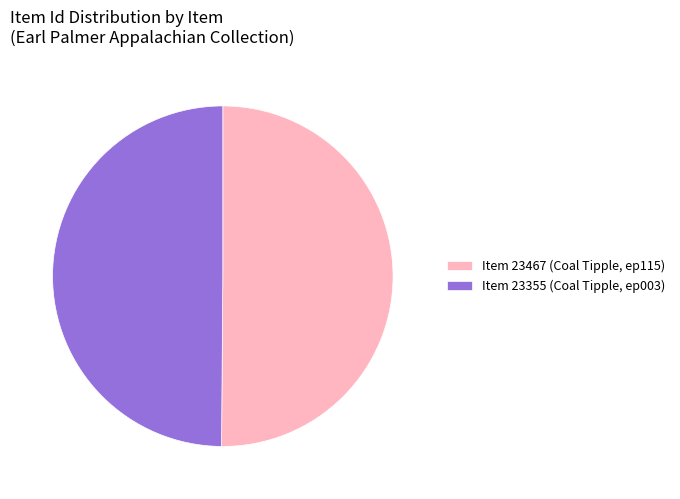

What is the ratio of the value at Item 23355 (Coal Tipple, ep003) to the value at Item 23467 (Coal Tipple, ep115)?

1.0